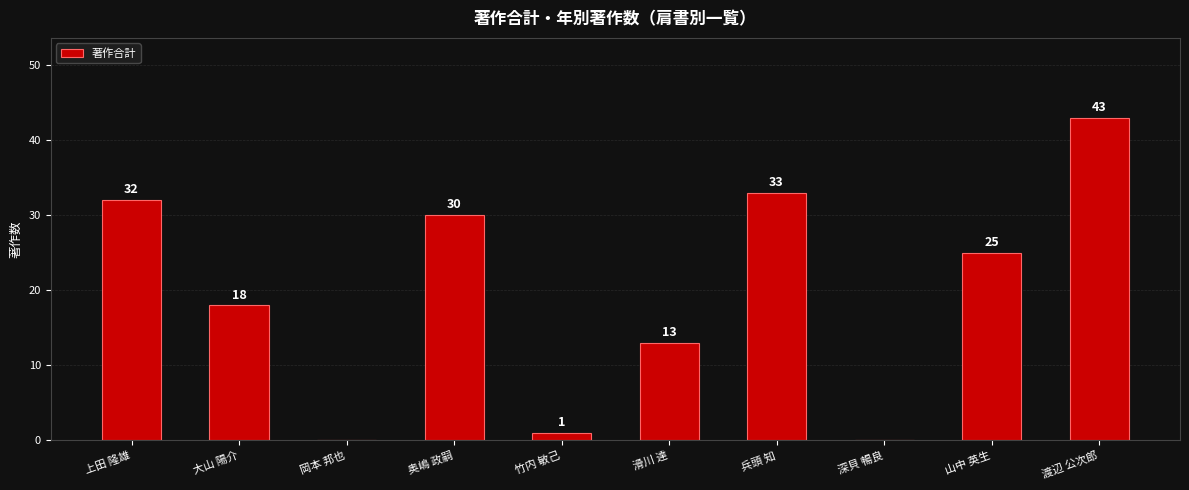

The chart shows a value of 18 at 大山 陽介. True or false?

True